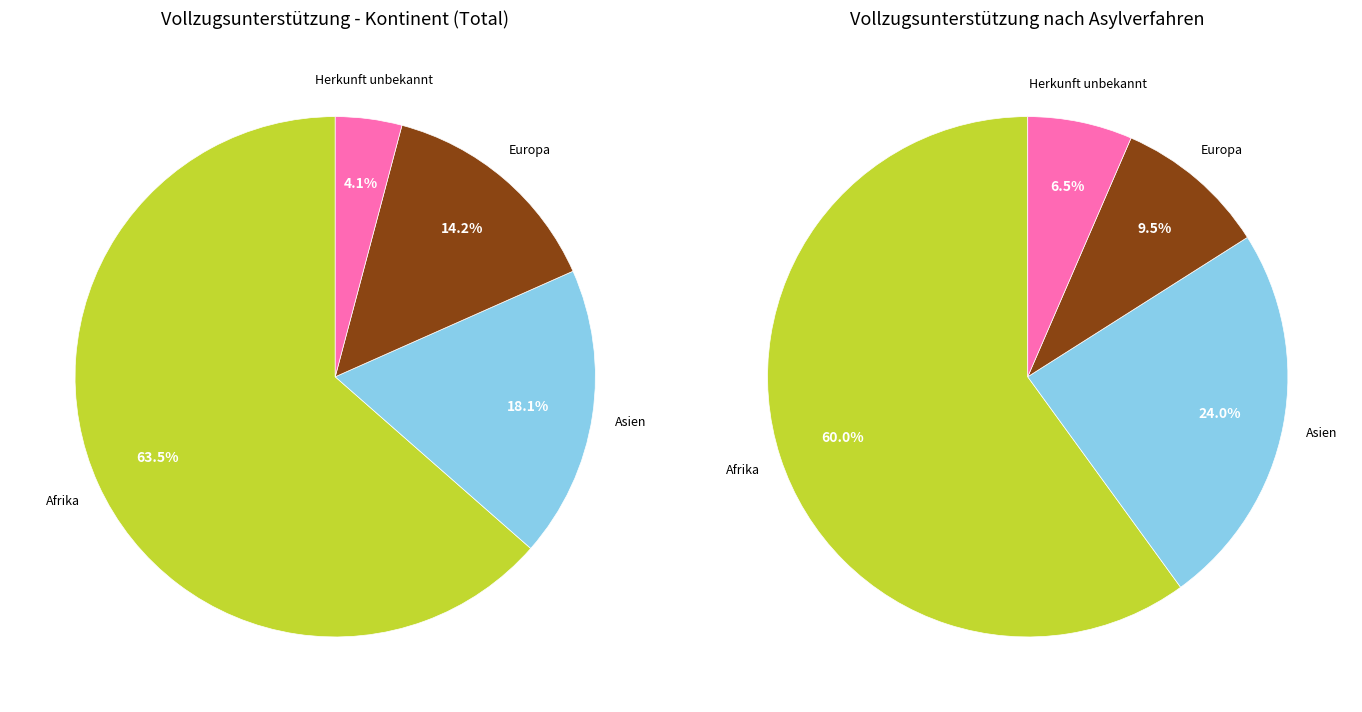

Which slice is the largest?

Afrika